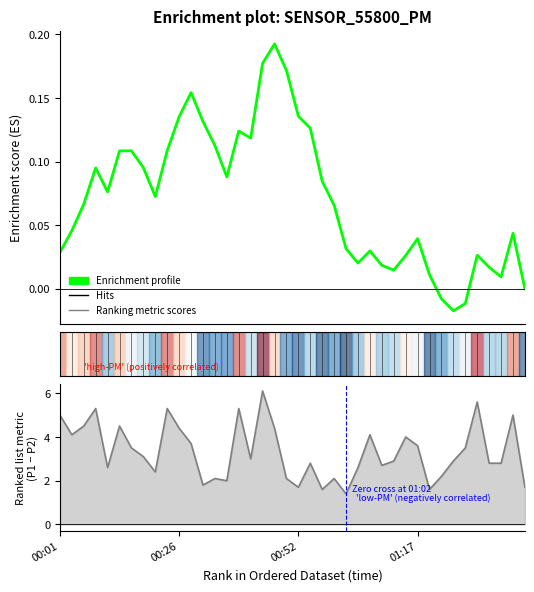

Is the value of Enrichment profile at 4 greater than the value of Ranking metric scores at 18?

No